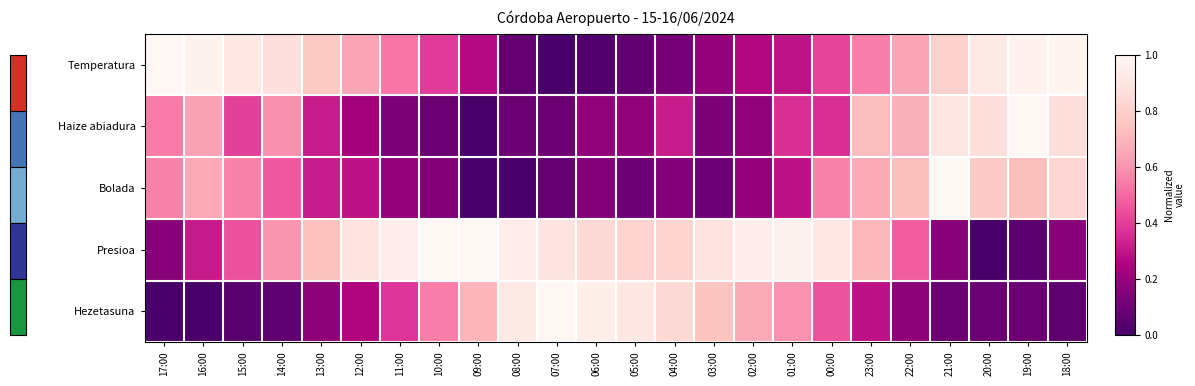

What is the spread (max minus min) of values at 10:00?

0.9